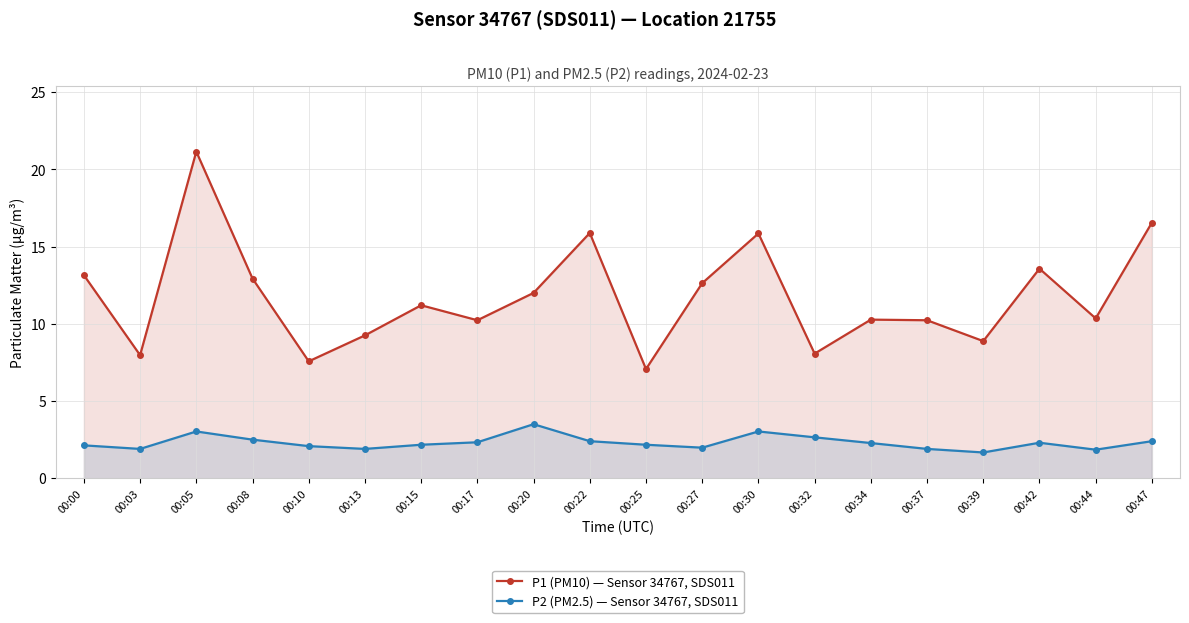

What is the difference between the P1 (PM10) — Sensor 34767, SDS011 values at 00:10 and 00:05?

13.6